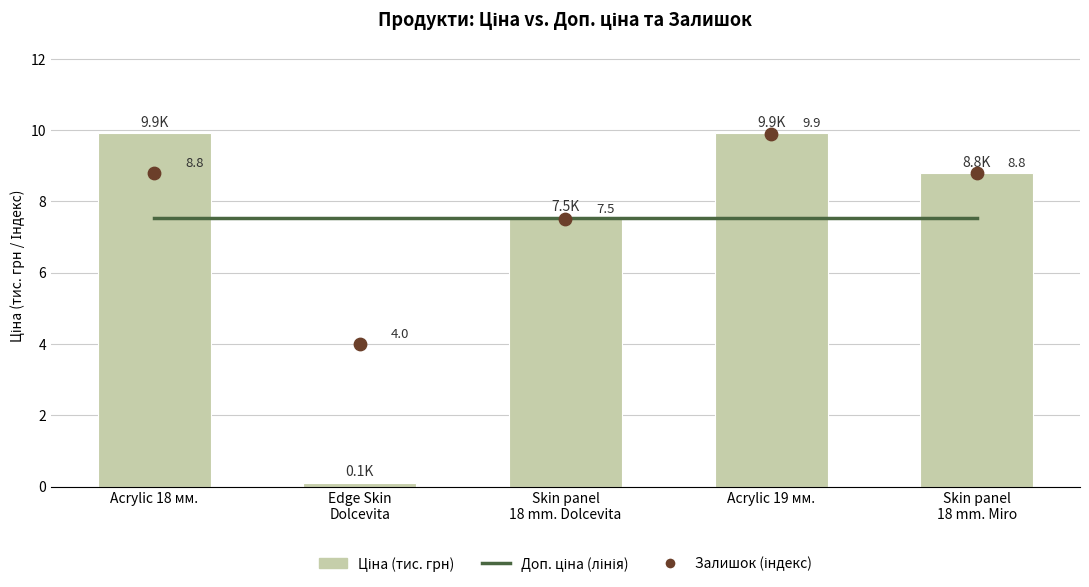

At which category is the sum across all series the highest?

Acrylic 19 мм.